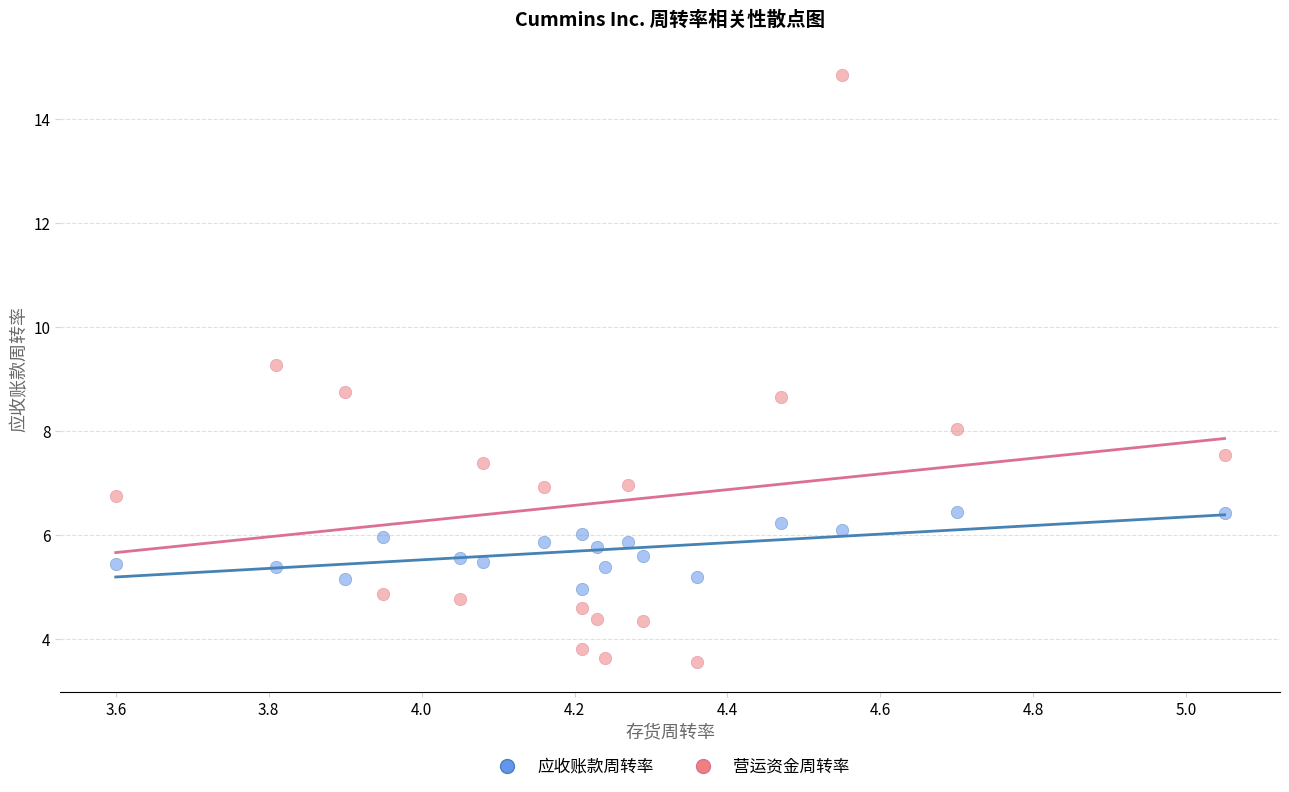

Which series has the largest Y range (max minus min)?

营运资金周转率